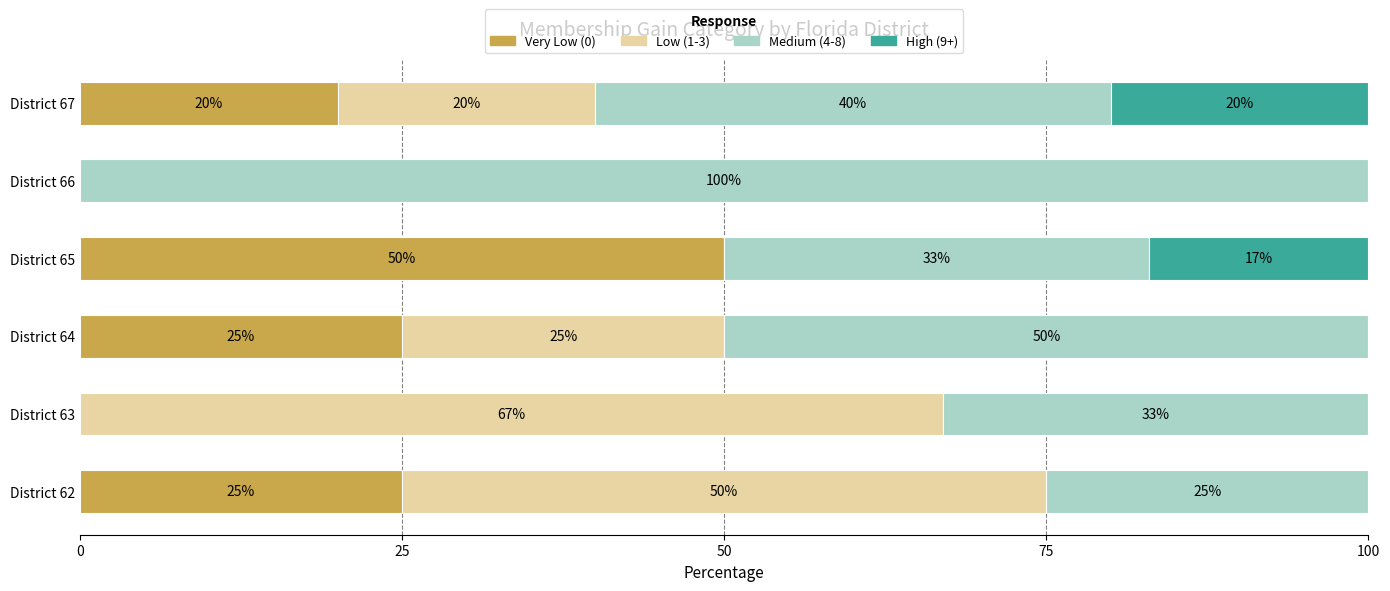

Is it true that Very Low (0) equals 0 at District 63?

True